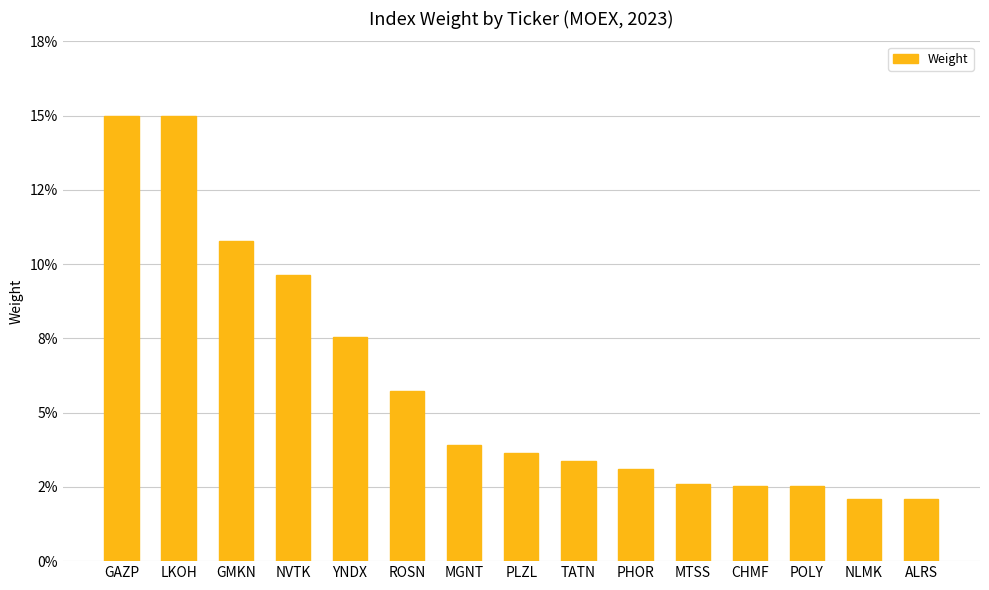

Is it true that the value at TATN is 0.0?

False